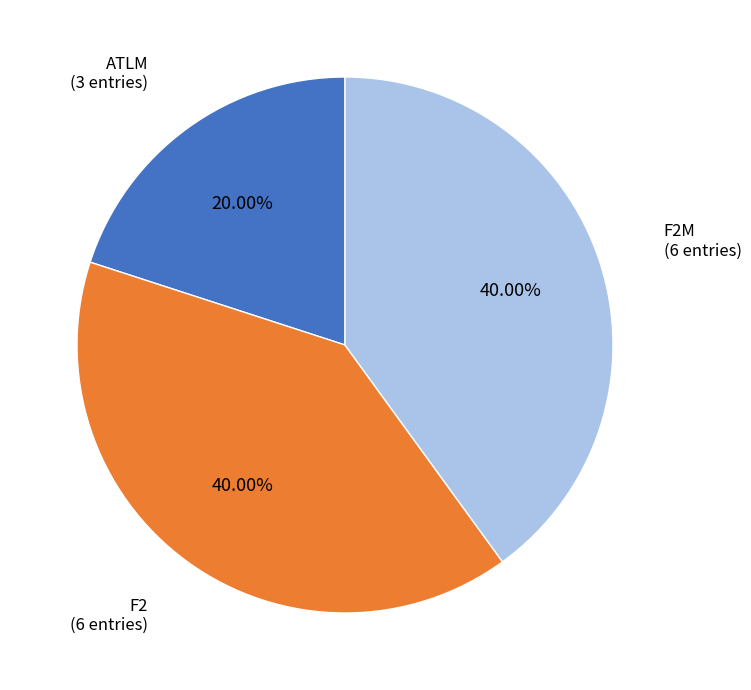

Count the number of slices in the pie.

3